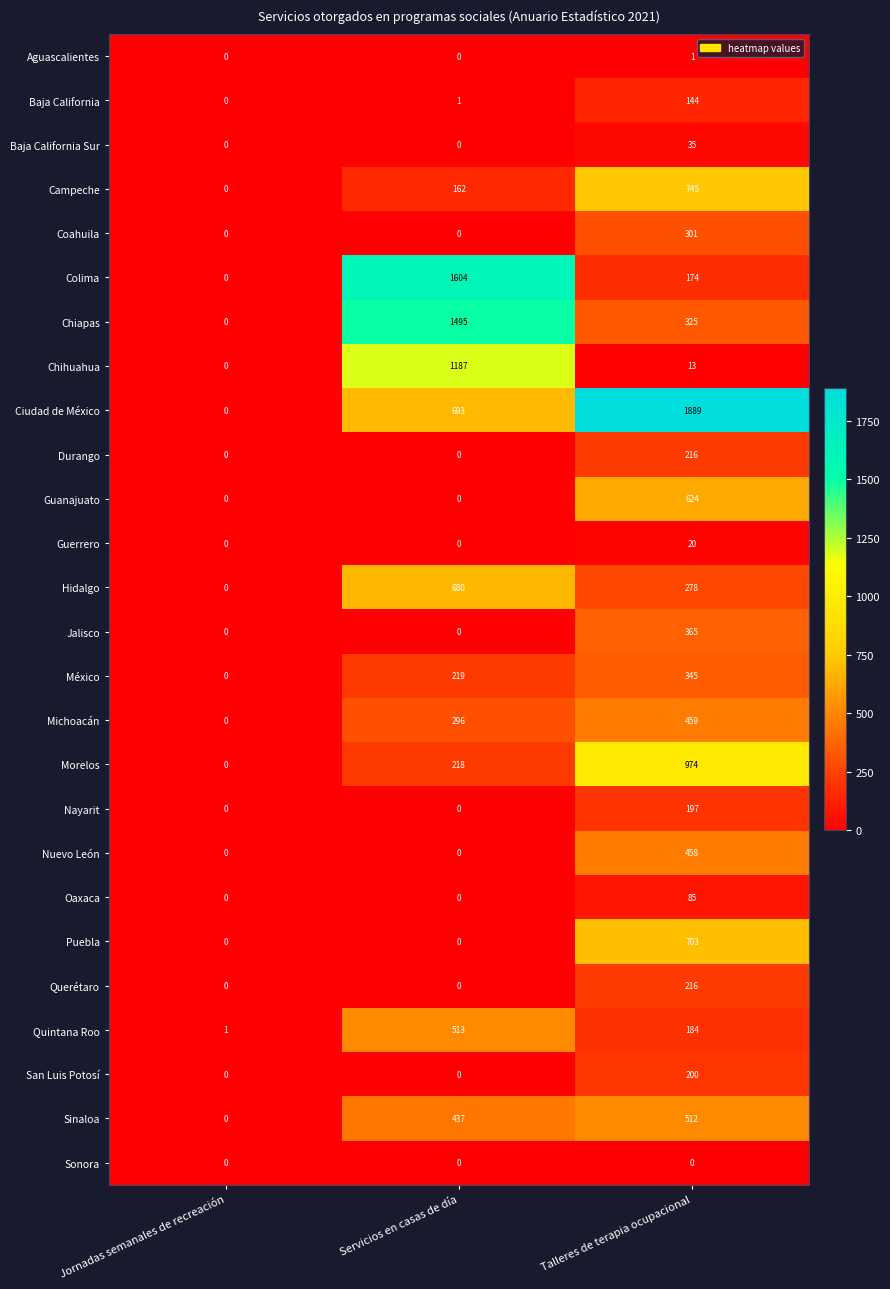

Is the value of Nayarit at Jornadas semanales de recreación greater than the value of Sinaloa at Servicios en casas de día?

No